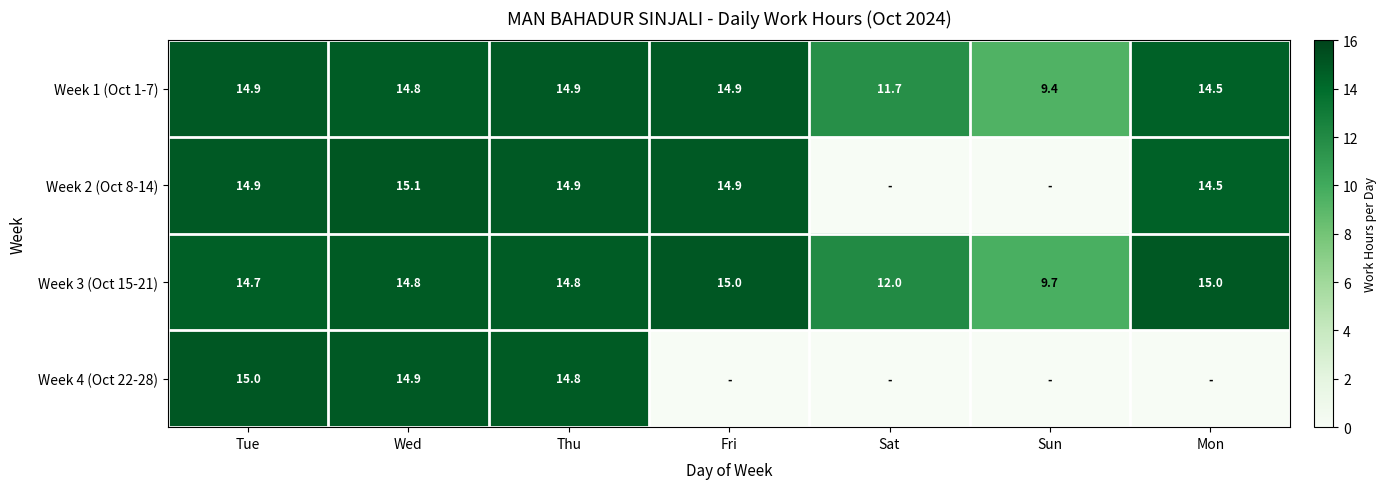

How many values in the Week 3 (Oct 15-21) series are below 14?

2